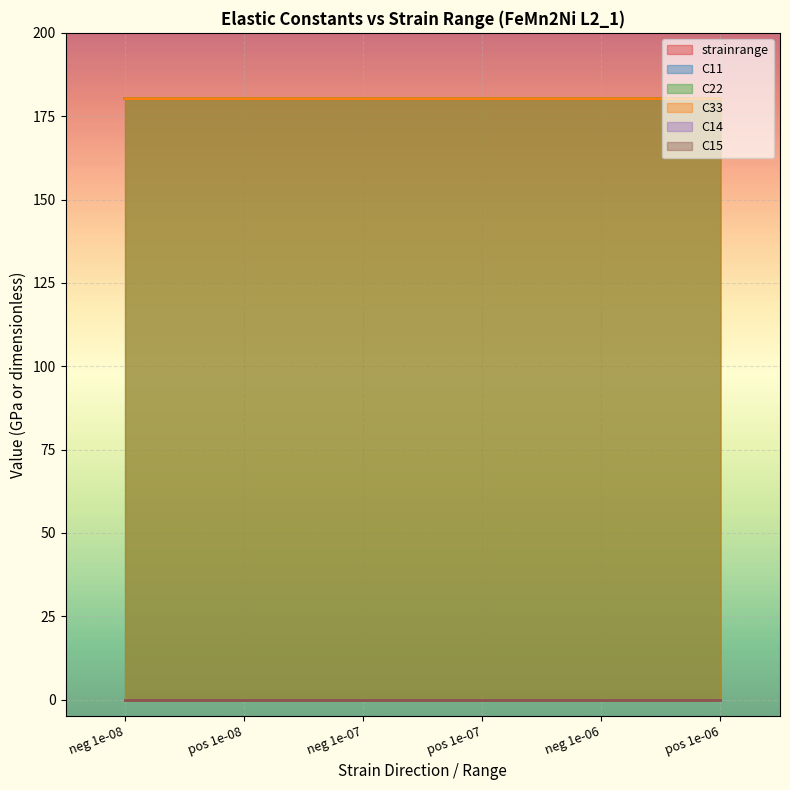

Which series has the widest spread of values?

C11